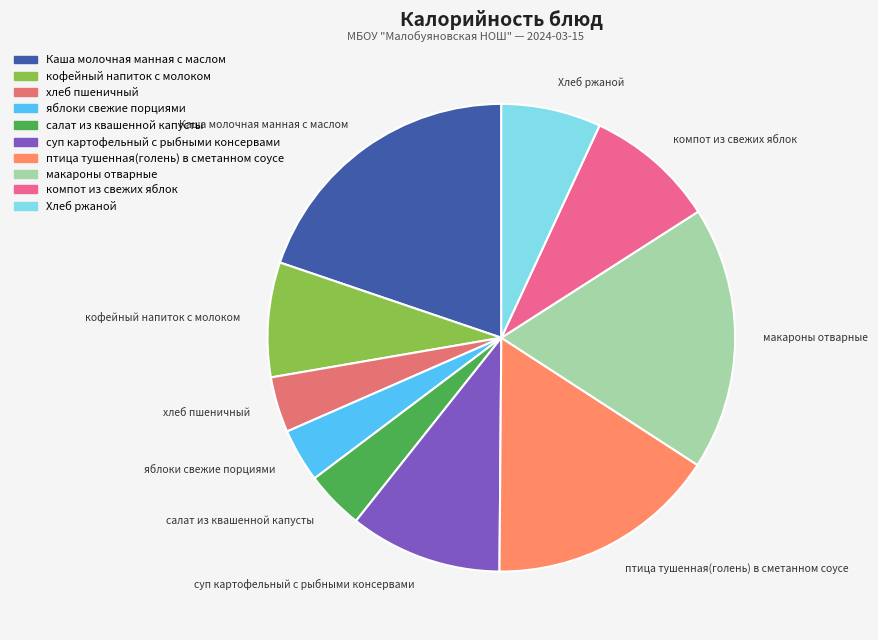

Does any single category account for the majority?

No